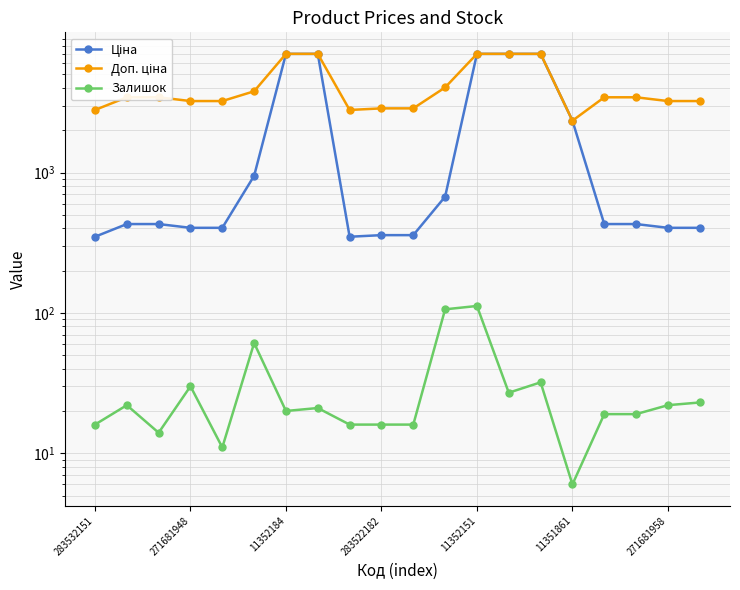

Rank the series by their maximum value, from lowest to highest.

Залишок, Ціна, Доп. ціна